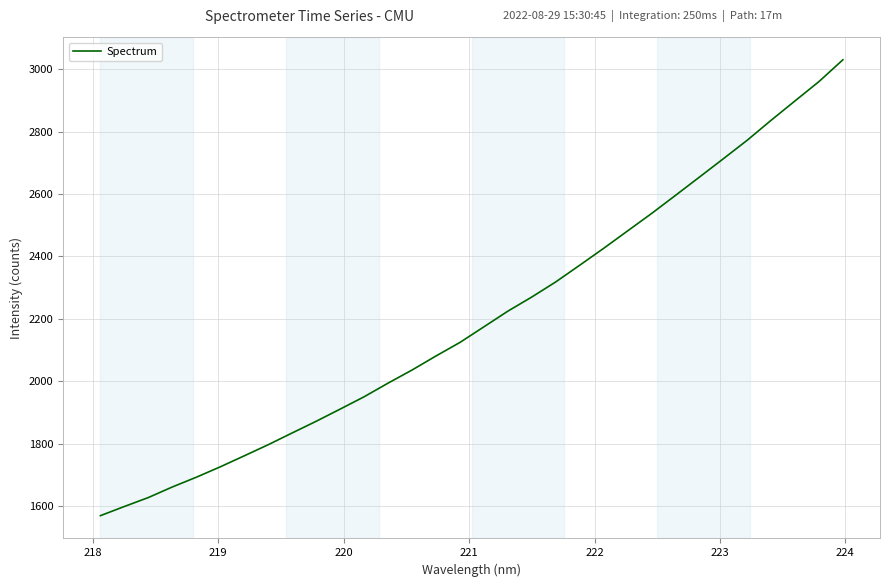

What is the difference between the maximum and minimum values?

1462.6